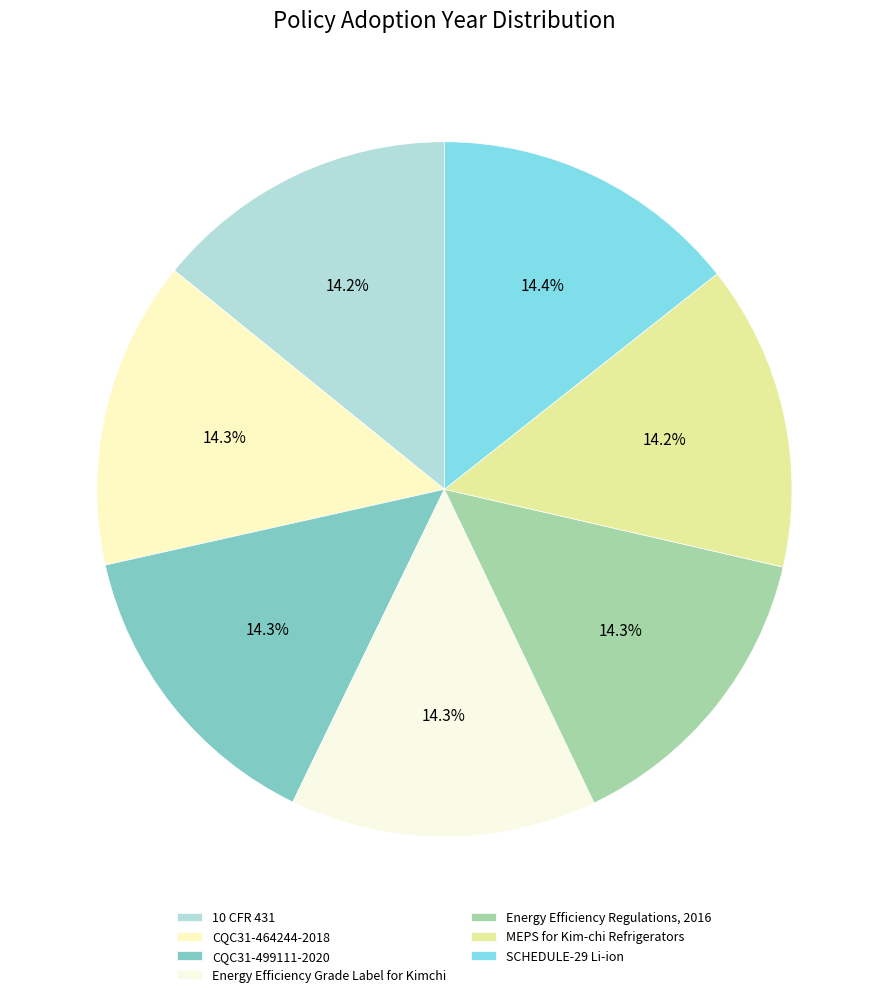

Count the number of slices in the pie.

7